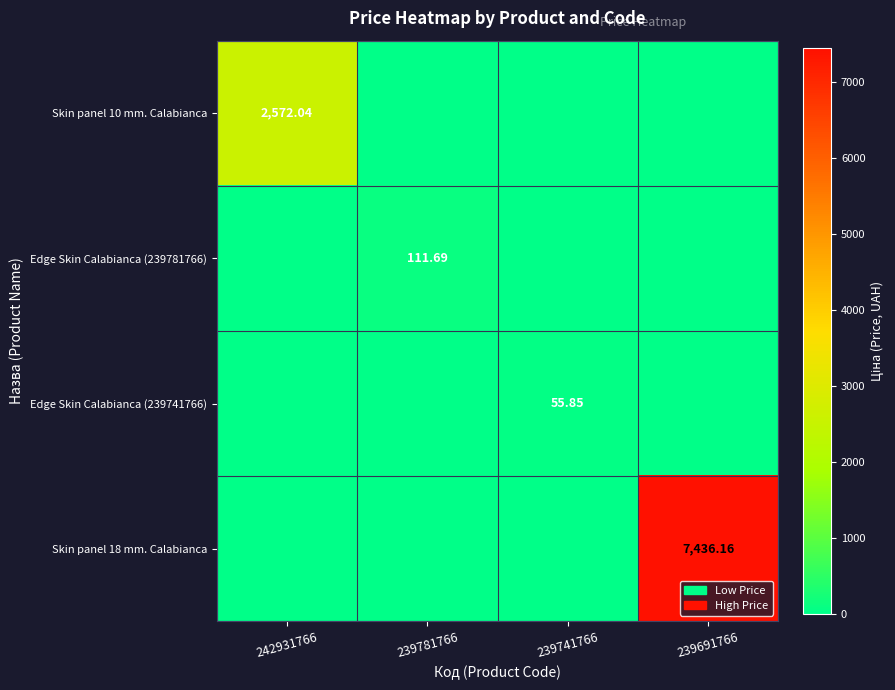

Which series has the widest spread of values?

Skin panel 18 mm. Calabianca